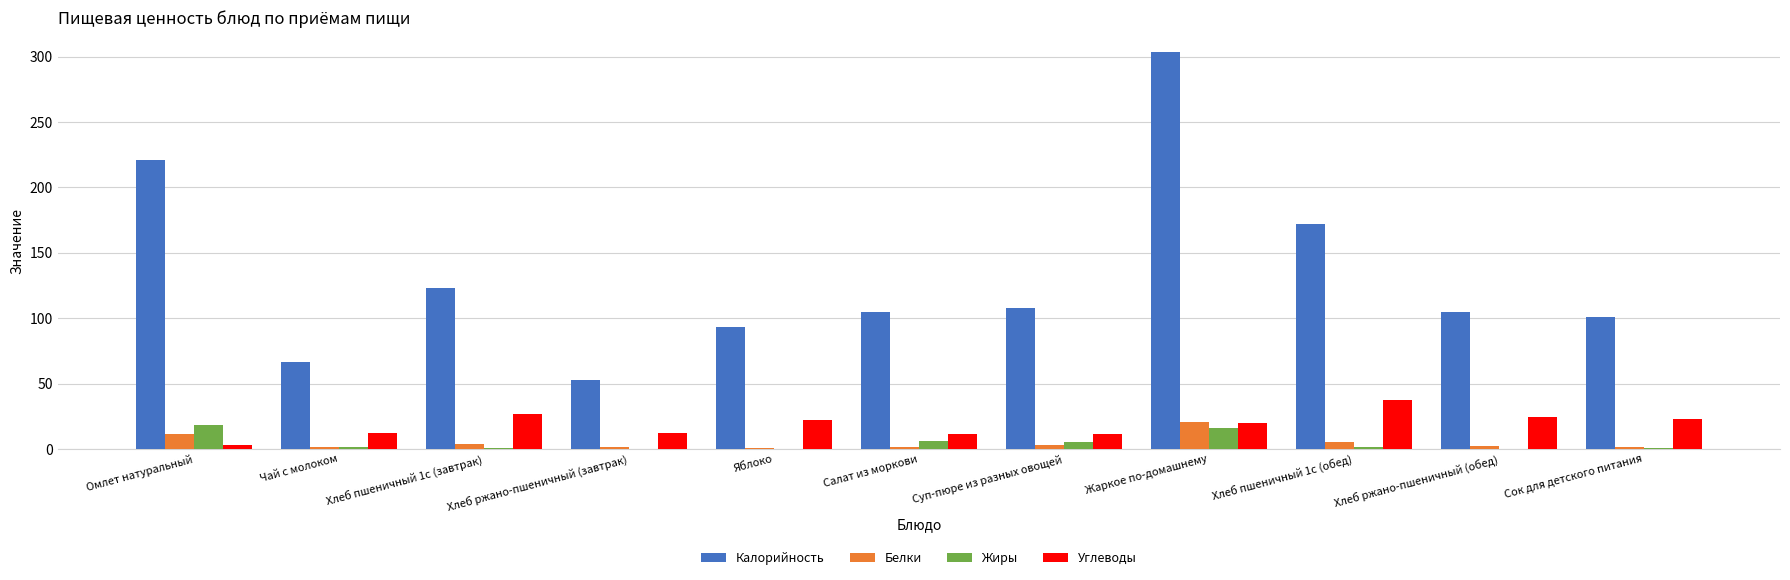

At which category does the chart reach its peak across all series?

Жаркое по-домашнему